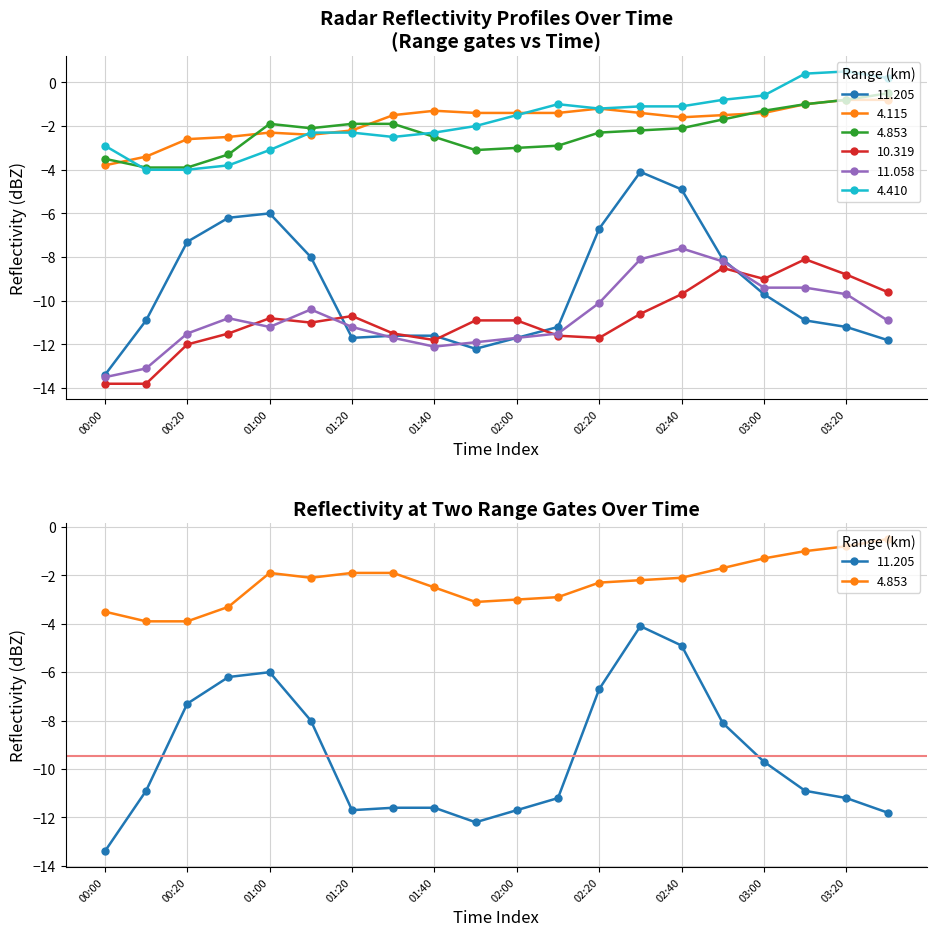

List the labels in order of 4.410 value, largest first.

2015/06/14 03:20, 2015/06/14 03:10, 2015/06/14 03:30, 2015/06/14 03:00, 2015/06/14 02:50, 2015/06/14 02:10, 2015/06/14 02:30, 2015/06/14 02:40, 2015/06/14 02:20, 2015/06/14 02:00, 2015/06/14 01:50, 2015/06/14 01:10, 2015/06/14 01:20, 2015/06/14 01:40, 2015/06/14 01:30, 2015/06/14 00:00, 2015/06/14 01:00, 2015/06/14 00:30, 2015/06/14 00:10, 2015/06/14 00:20